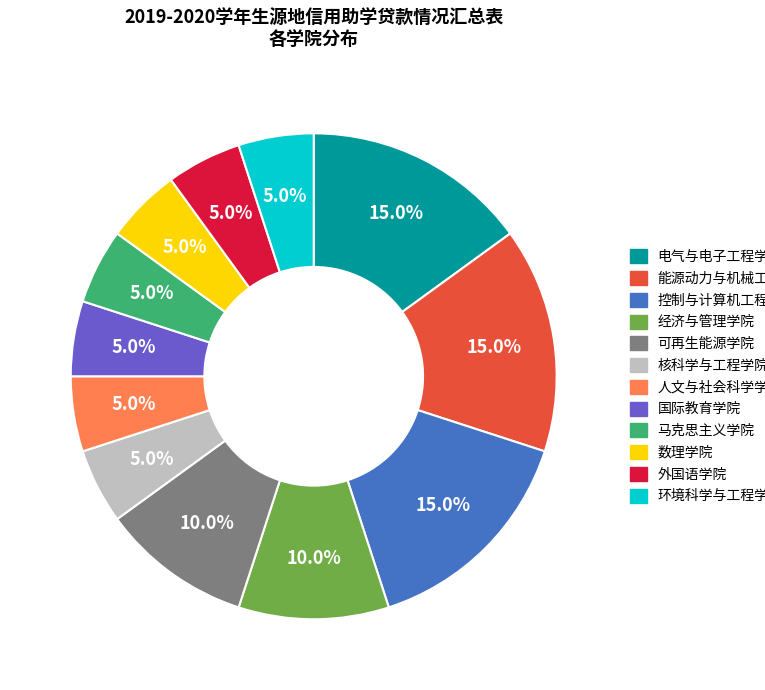

To the nearest percent, what portion does 马克思主义学院 represent?

5%